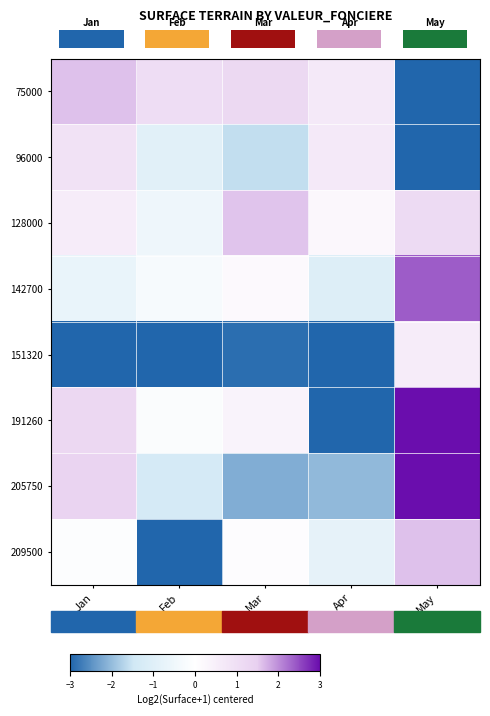

Reading left to right, list all the values displayed in this chart.

75000: Jan=1.6	Feb=1.1	Mar=1.2	Apr=0.7	May=-3.9
96000: Jan=0.9	Feb=-0.9	Mar=-1.6	Apr=0.7	May=-3.9
128000: Jan=0.6	Feb=-0.5	Mar=1.6	Apr=0.2	May=1.1
142700: Jan=-0.7	Feb=-0.3	Mar=0.2	Apr=-1.1	May=2.4
151320: Jan=-4.2	Feb=-3.9	Mar=-2.9	Apr=-3.7	May=0.6
191260: Jan=1.2	Feb=-0.1	Mar=0.4	Apr=-4.5	May=5.0
205750: Jan=1.3	Feb=-1.3	Mar=-2.2	Apr=-2.0	May=5.0
209500: Jan=-0.1	Feb=-3.3	Mar=0.1	Apr=-0.8	May=1.6